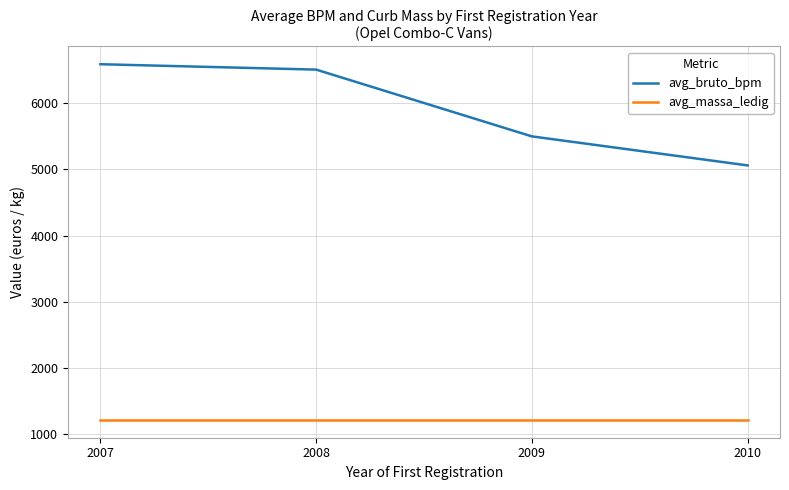

True or false: avg_bruto_bpm has more than 0 interior local peaks.

False